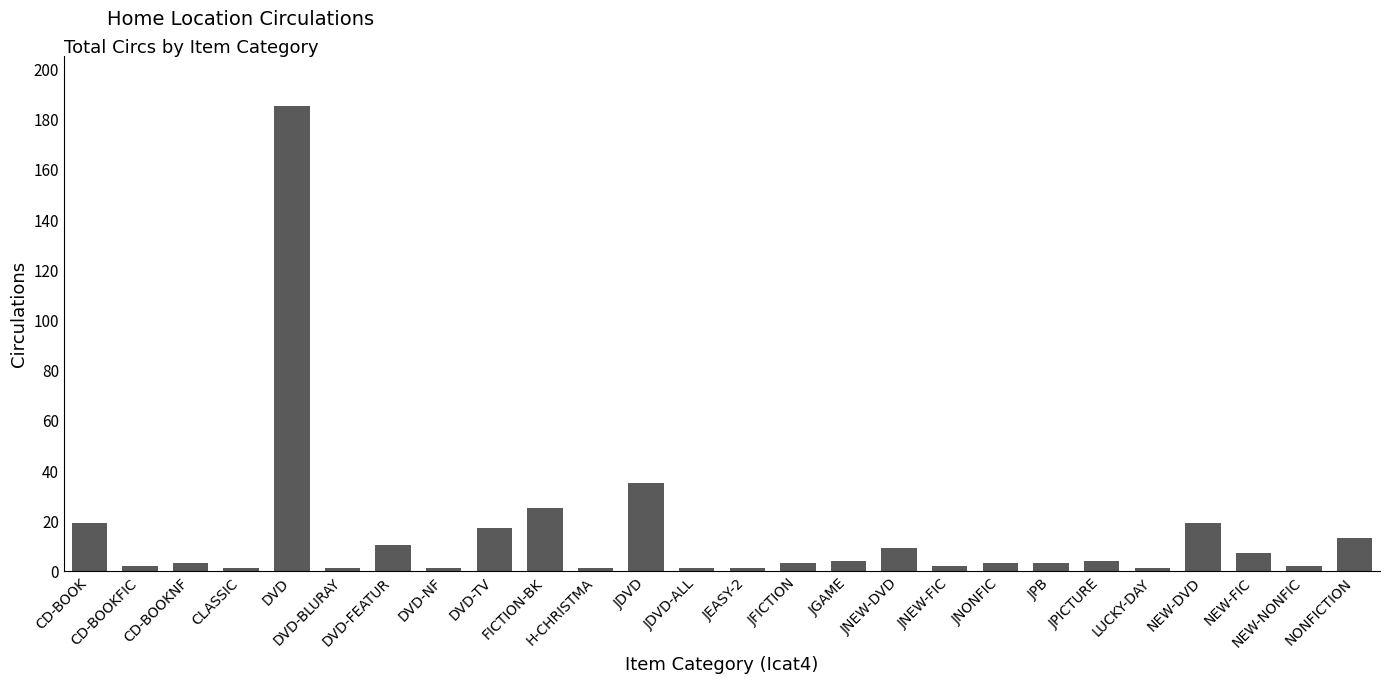

What is the sum of all values?

372